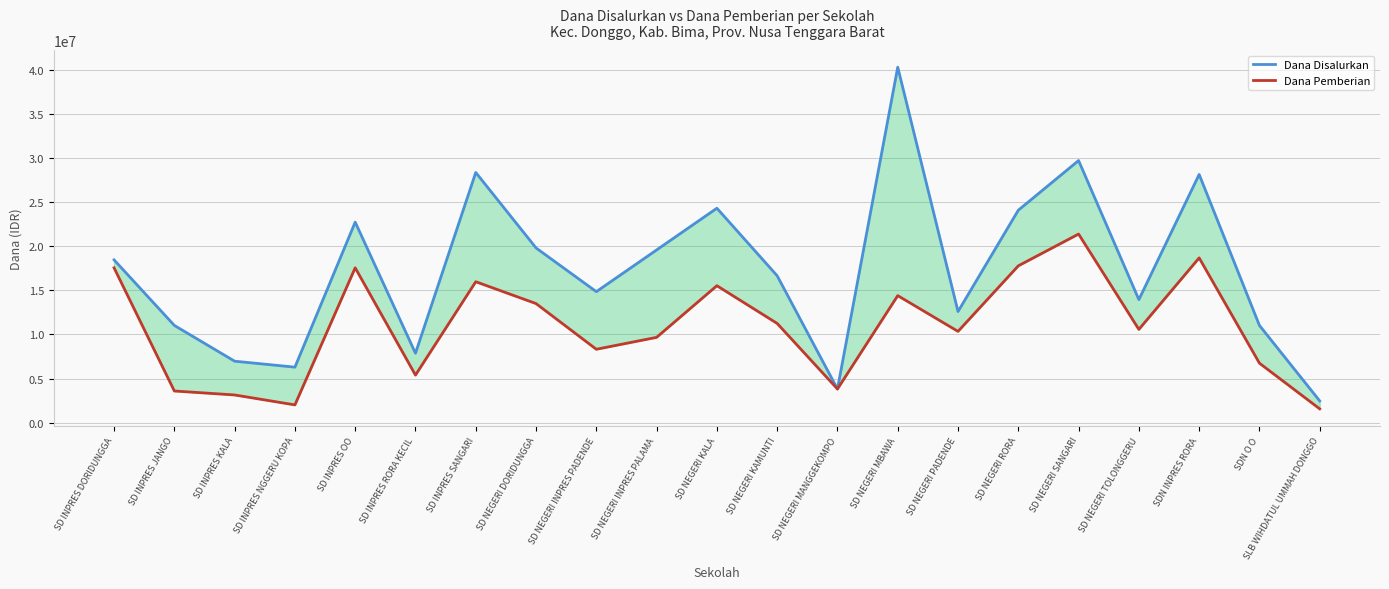

What is the value of the Dana Pemberian point at the 13th from the left?

3825000